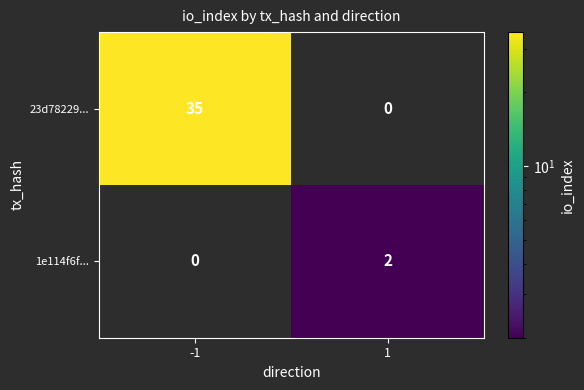

At how many categories does at least one series exceed 4?

1